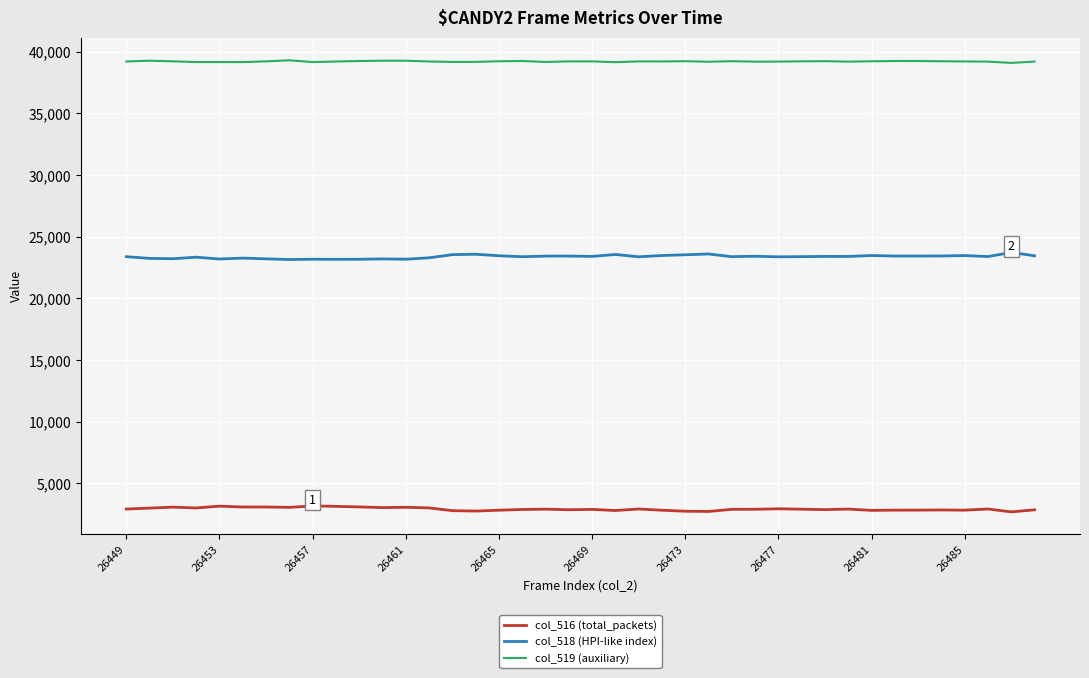

Does the chart display data point markers on the line(s)?

No